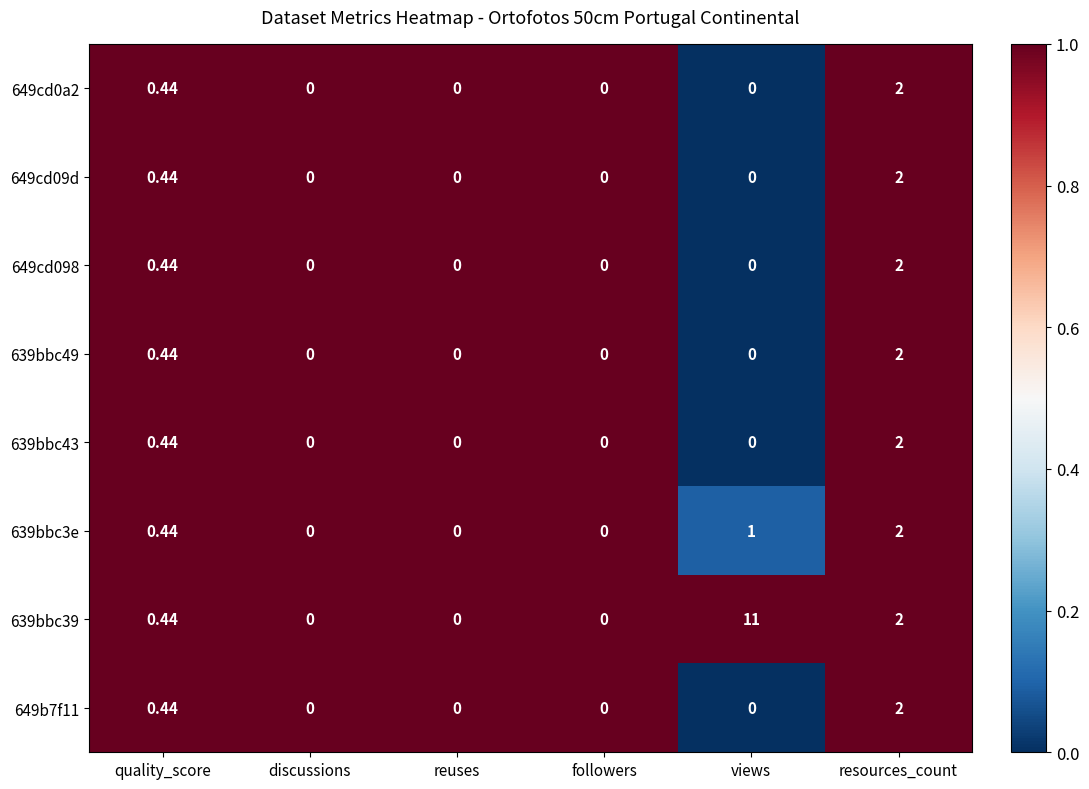

At which category is the sum across all series the highest?

resources_count